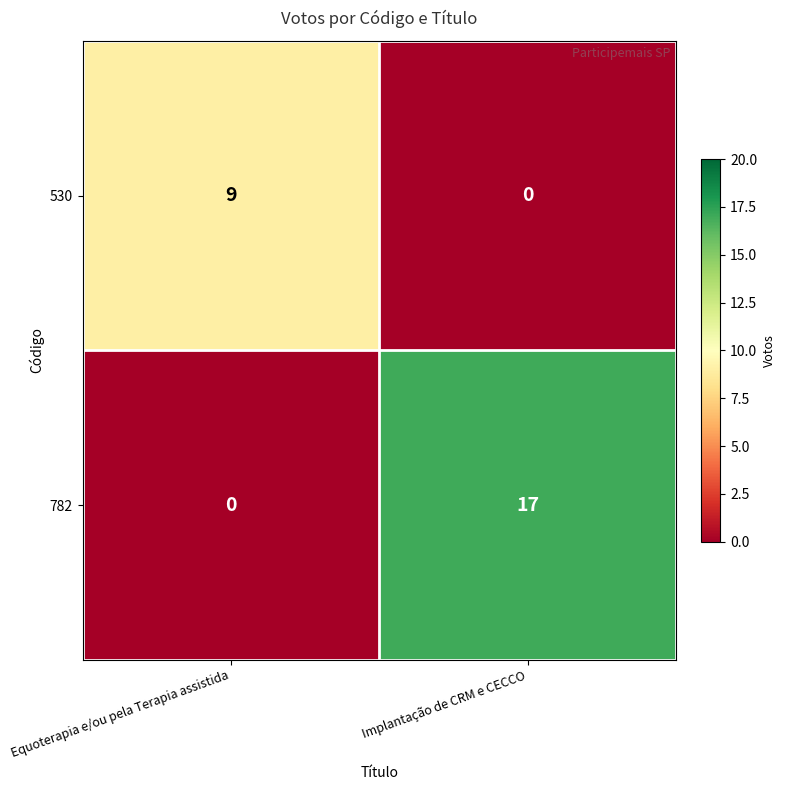

Is the value of 782 at Equoterapia e/ou pela Terapia assistida greater than the value of 530 at Equoterapia e/ou pela Terapia assistida?

No